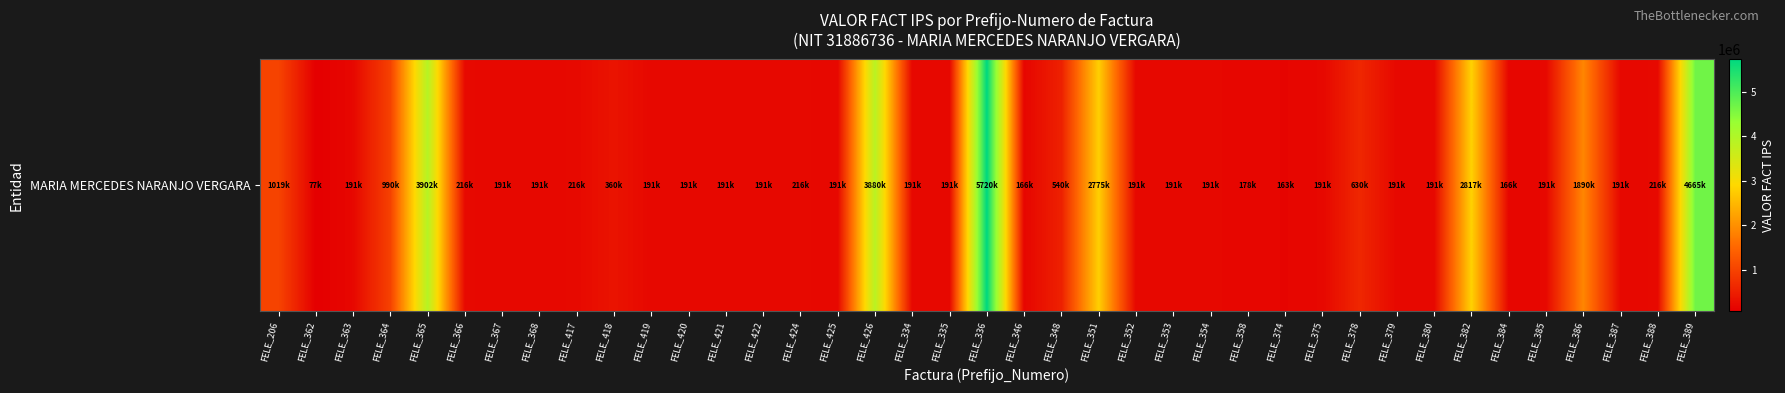

The value at FELE_426 is 6257290. True or false?

False